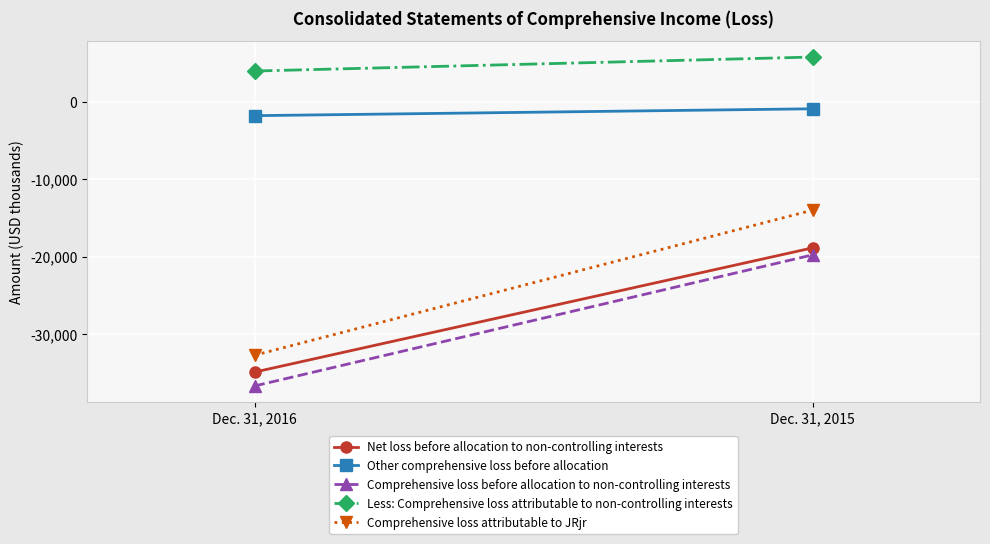

List the series in order of their peak value, lowest first.

Comprehensive loss before allocation to non-controlling interests, Net loss before allocation to non-controlling interests, Comprehensive loss attributable to JRjr, Other comprehensive loss before allocation, Less: Comprehensive loss attributable to non-controlling interests